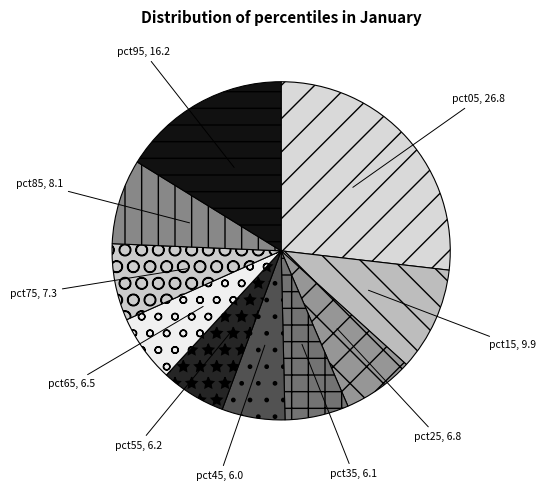

How many segments does this pie chart have?

10